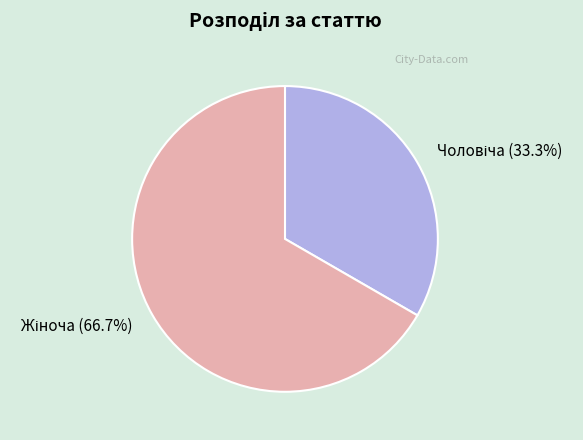

Is there any slice that represents more than half of the pie?

Yes